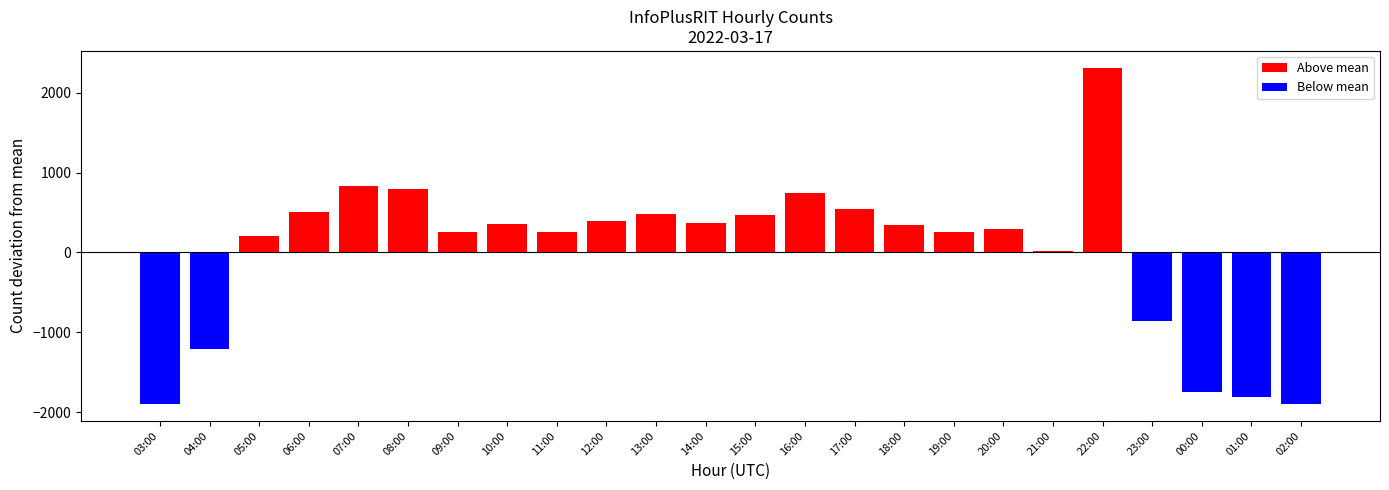

How many bars are there in each group?

2